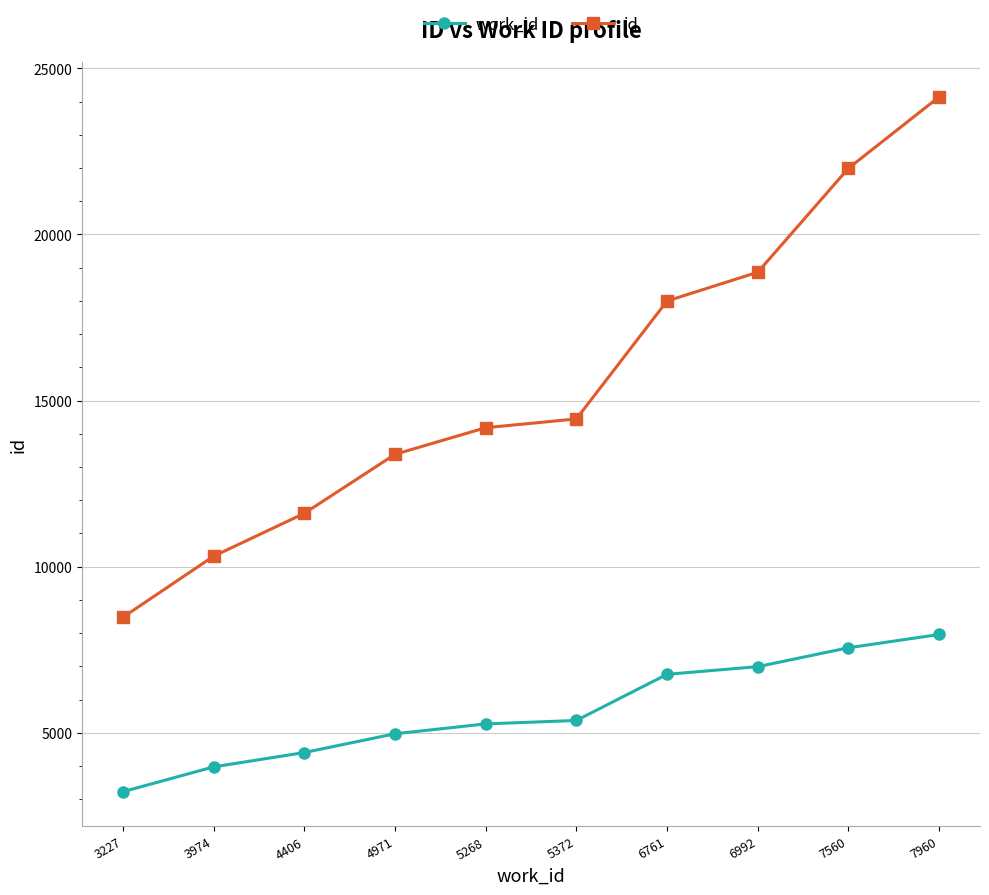

Reading left to right, what are all the values shown in this chart?

work_id: 3227	3974	4406	4971	5268	5372	6761	6992	7560	7960
id: 8476	10315	11605	13382	14183	14448	17998	18864	21993	24142